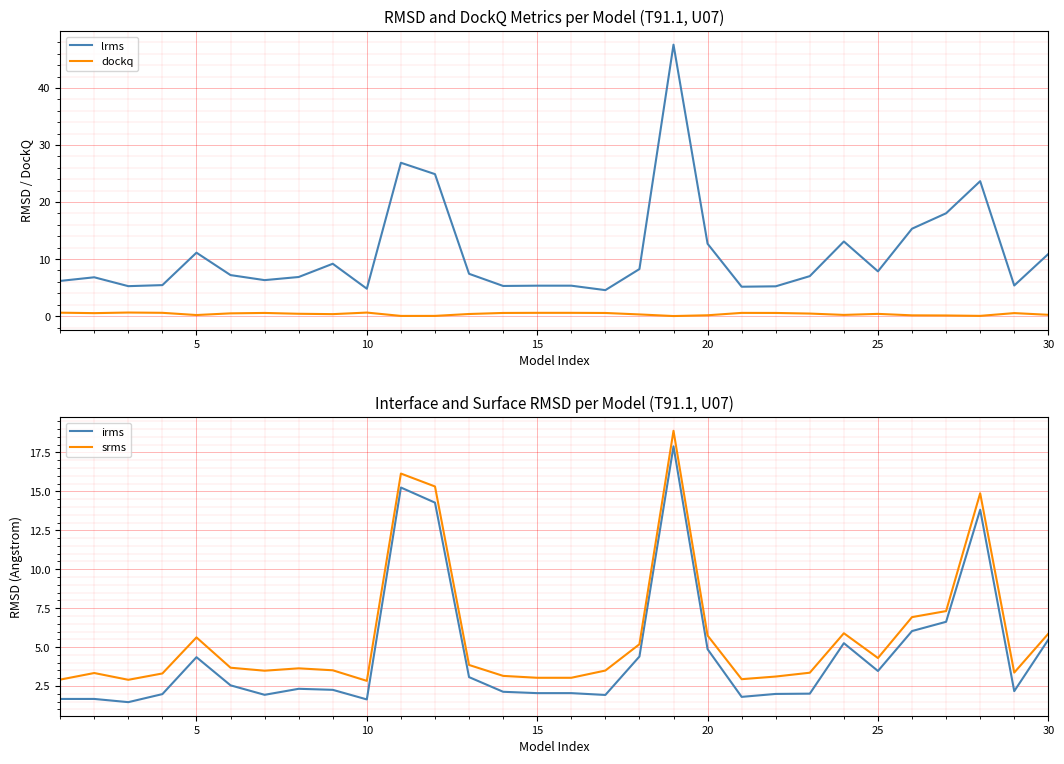

True or false: dockq and lrms cross at least once.

False